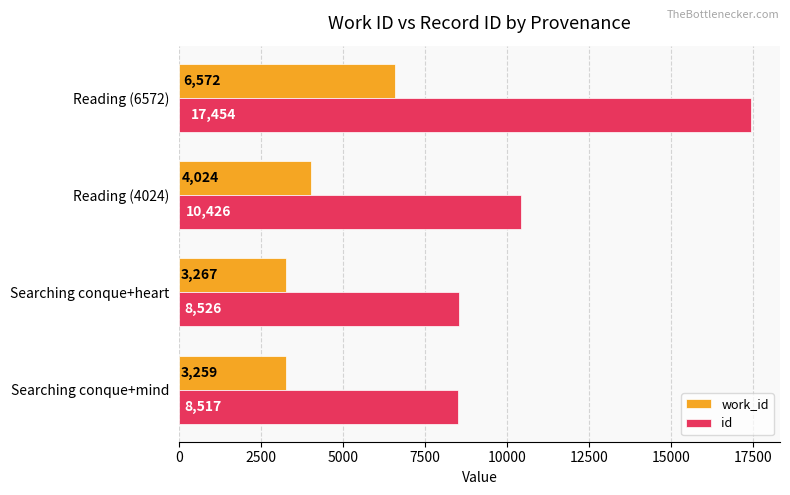

What is the sum of the id values at Reading (6572) and Searching conque+mind?

25971